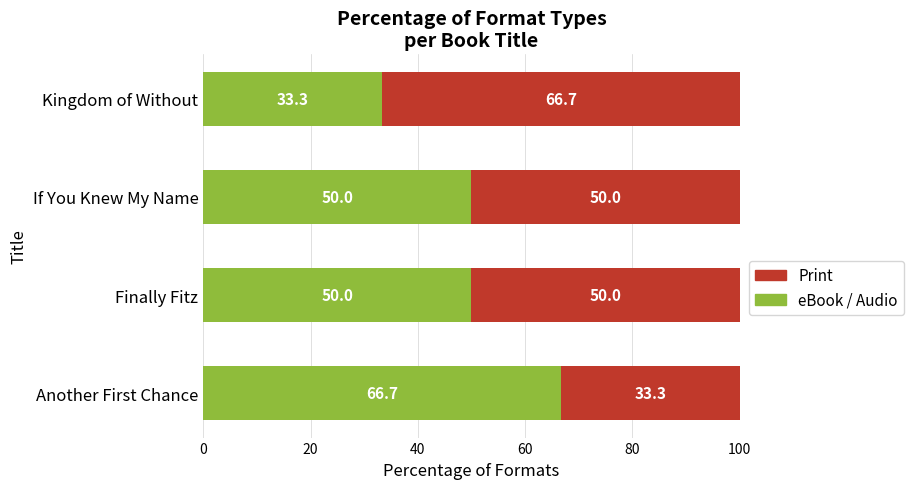

The eBook / Audio series shows 52.3 at Kingdom of Without. True or false?

False